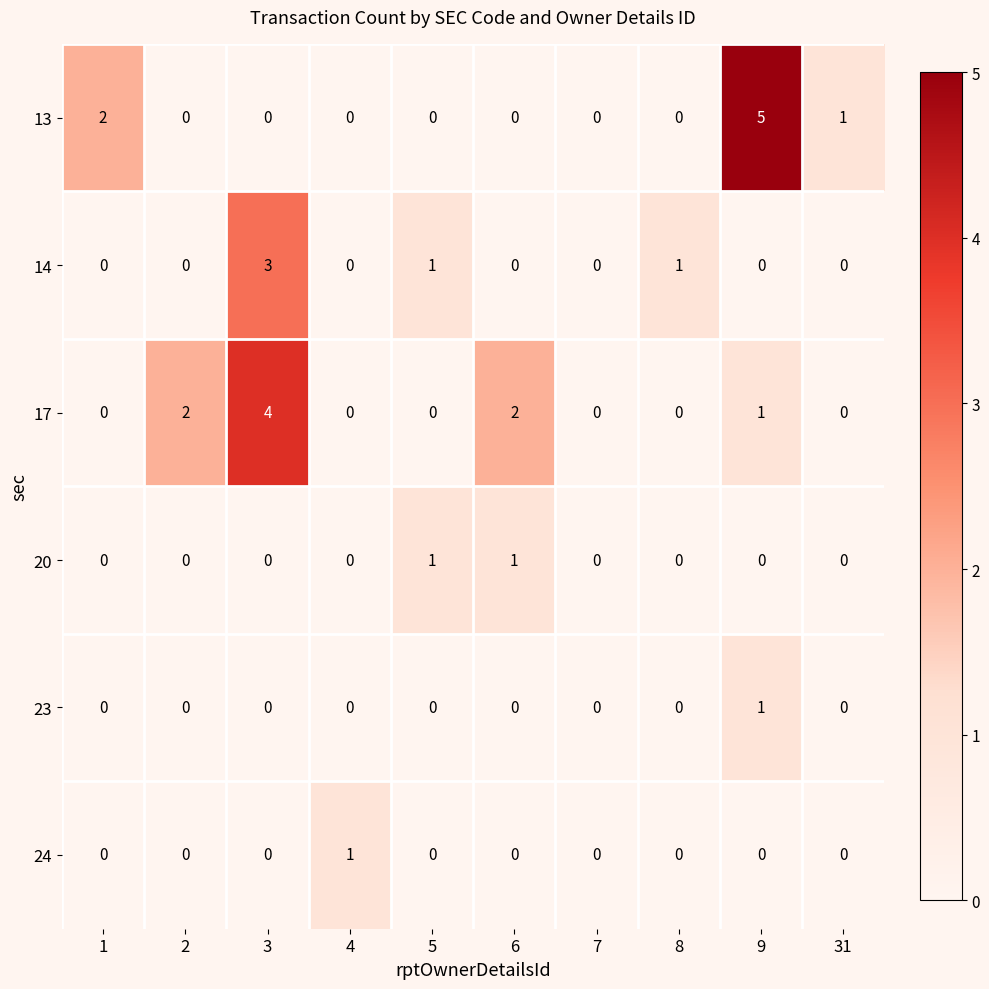

Which label corresponds to the largest value in the chart?

9